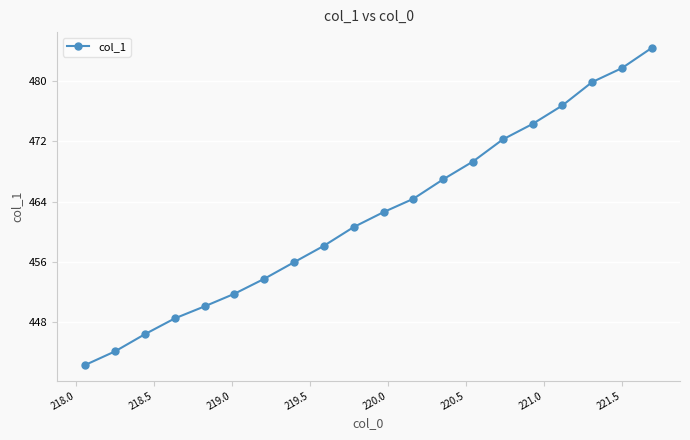

What is the average value?

462.2